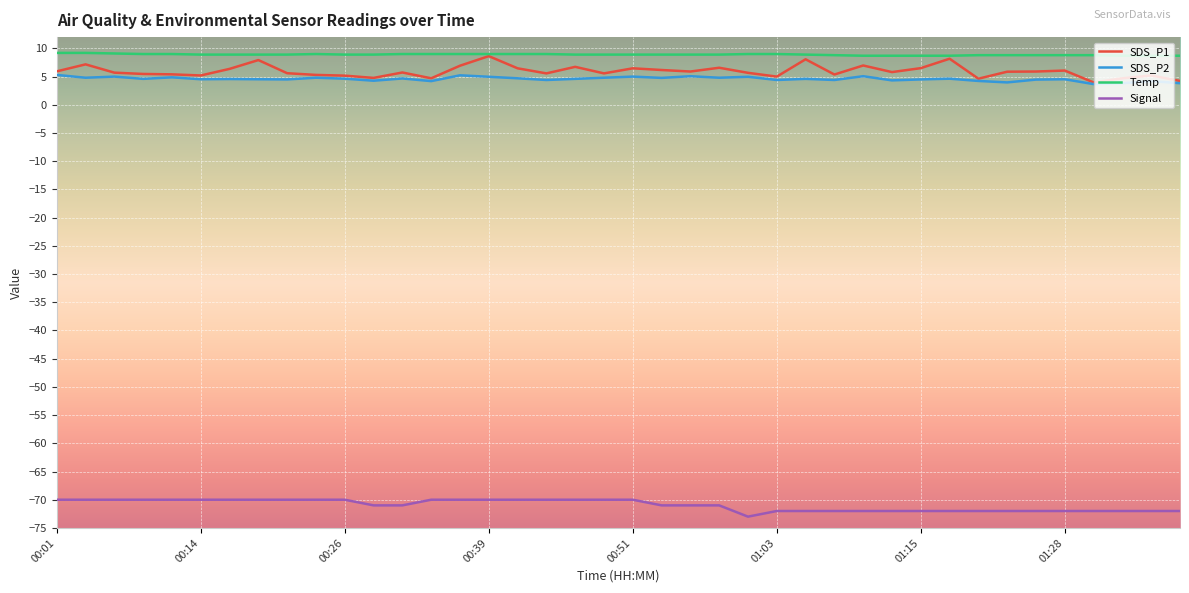

True or false: Signal and SDS_P1 cross at least once.

False